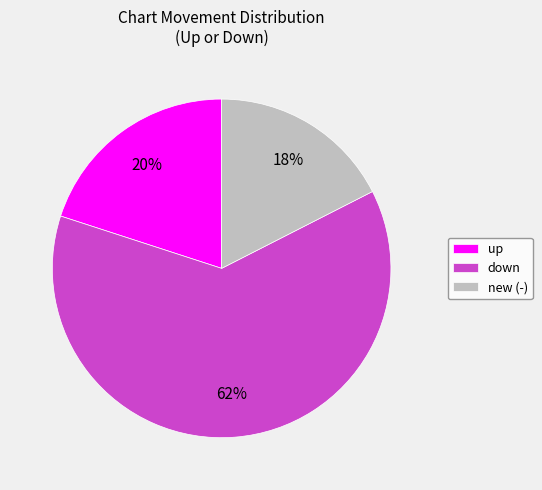

Which has a higher value, new or up?

up